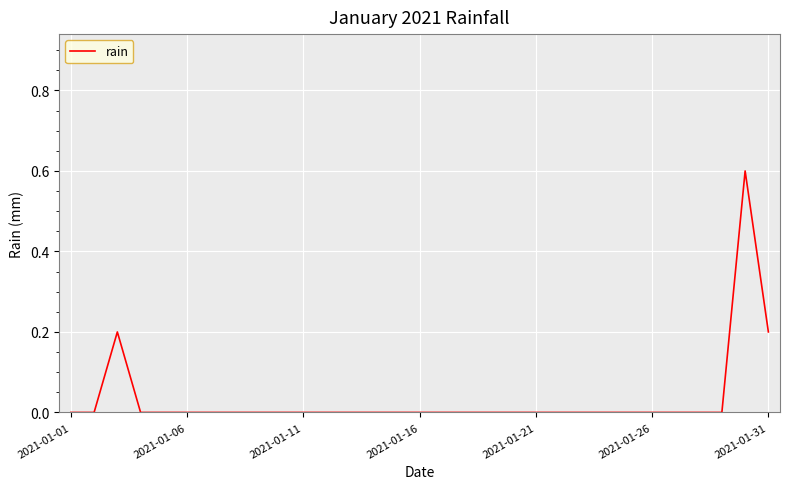

What is the difference between the maximum and minimum values?

0.6